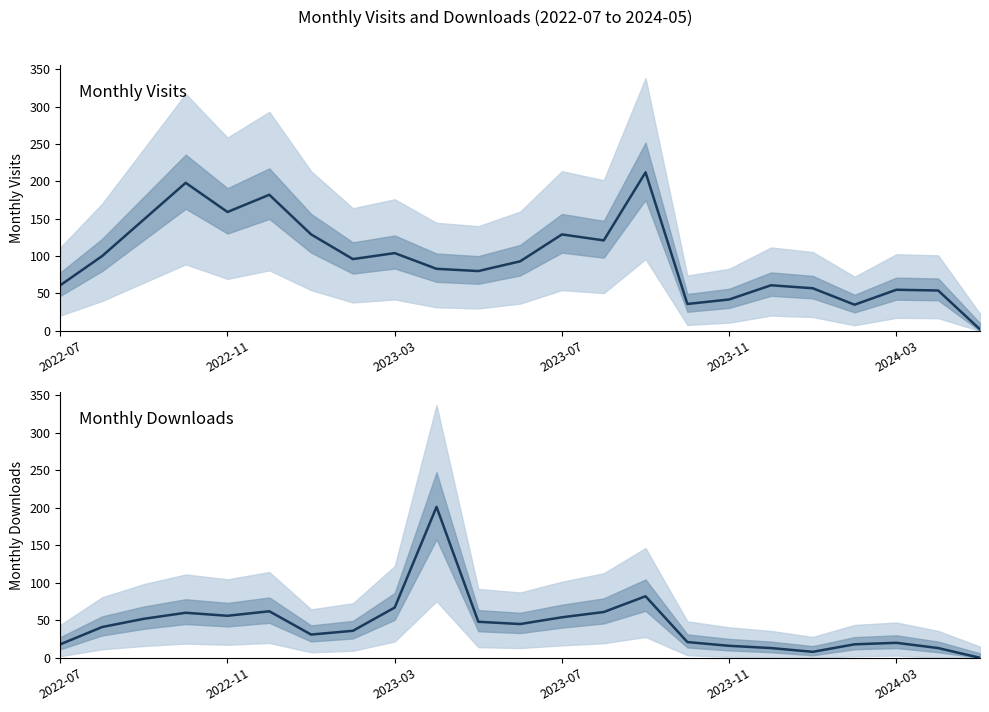

The value of monthly_download_resource at 2023-03 is 87. True or false?

False